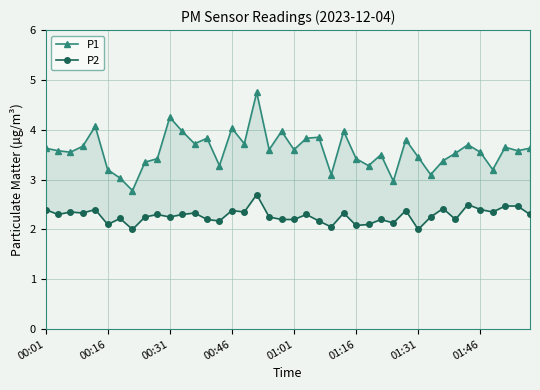

List the series in order of their peak value, highest first.

P1, P2